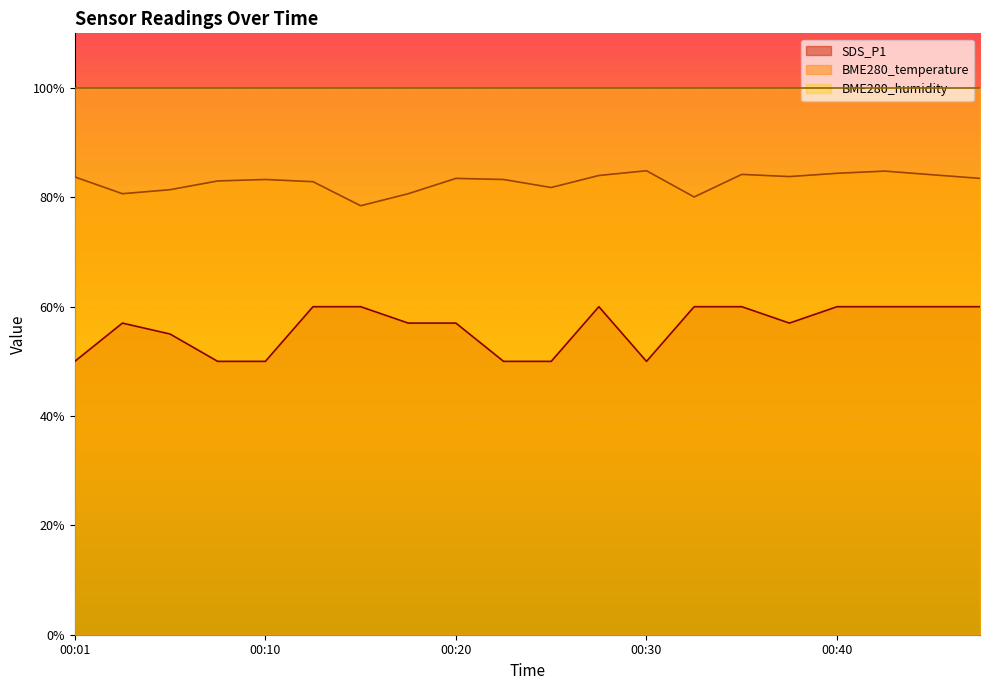

True or false: BME280_temperature and SDS_P1 intersect in this chart.

False